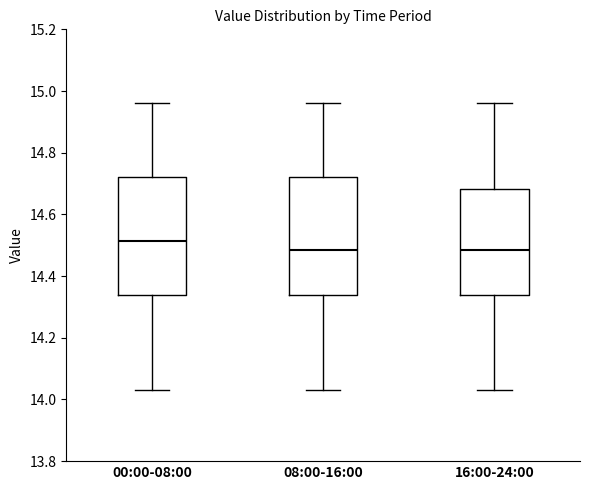

Reading left to right, transcribe this box plot: for each box, give where its median line is, the range the box spans, and where its two whiskers end, as read against the y-axis. The values are not printed on the chart, so give them approximately, as read against the axis.

00:00-08:00: median 14.52, box 14.34 to 14.72, whiskers 14.04 to 14.96
08:00-16:00: median 14.48, box 14.34 to 14.72, whiskers 14.04 to 14.96
16:00-24:00: median 14.48, box 14.34 to 14.68, whiskers 14.04 to 14.96